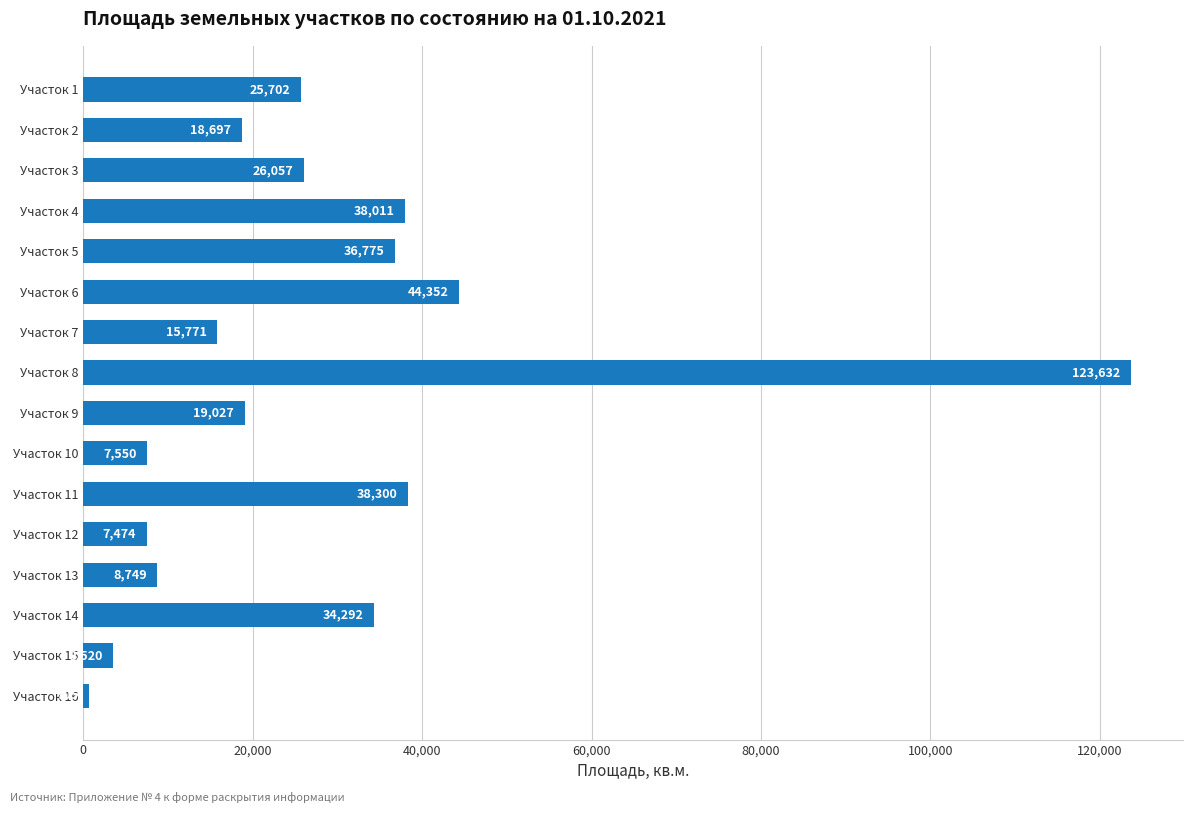

What is the value of the 13th bar from the top?

8749